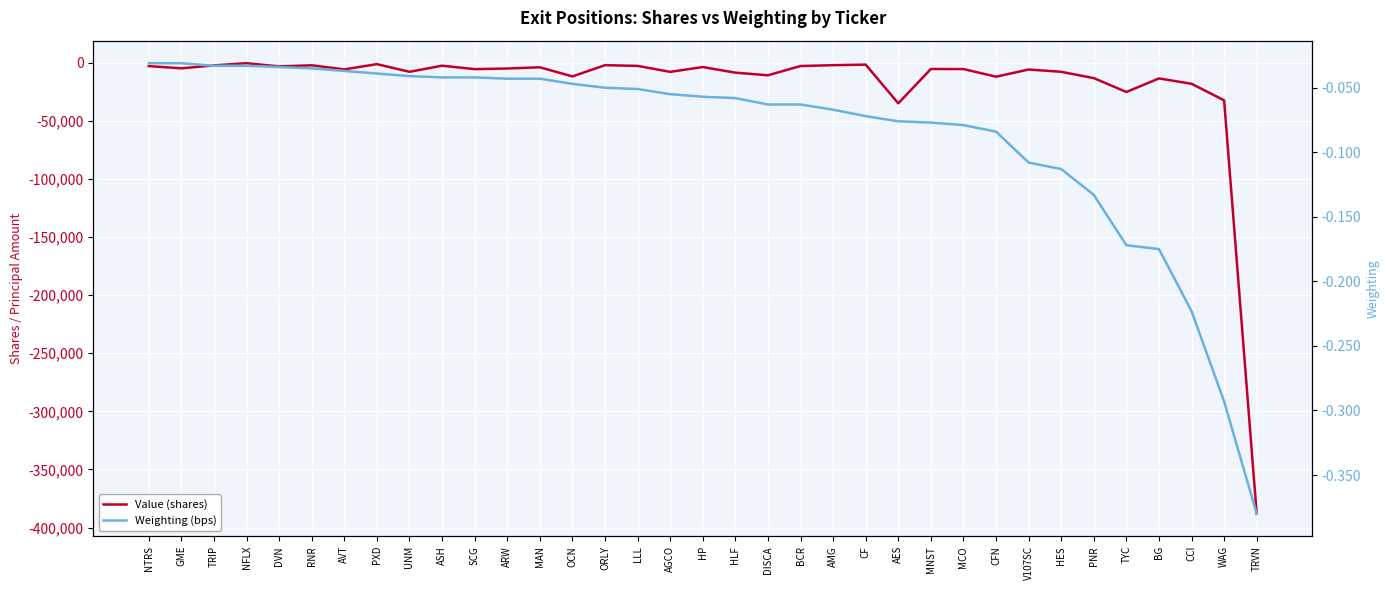

The value of Value (shares) at ASH is -2630.0. True or false?

True